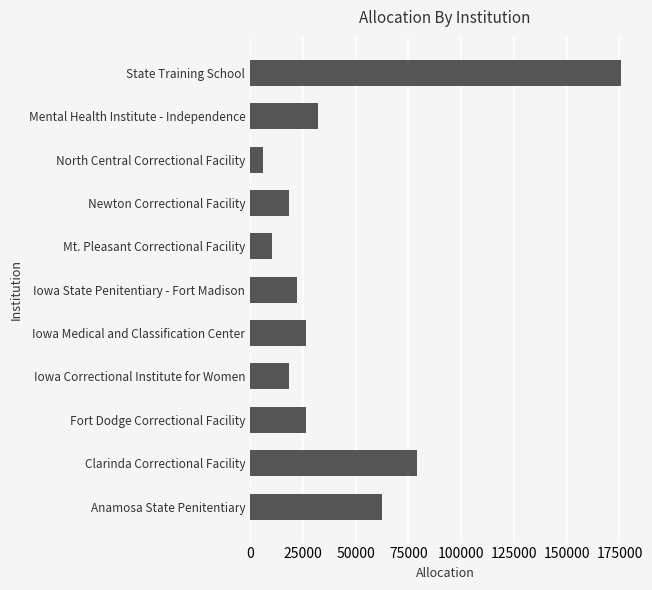

What is the change in value from Iowa State Penitentiary - Fort Madison to Newton Correctional Facility?

-4044